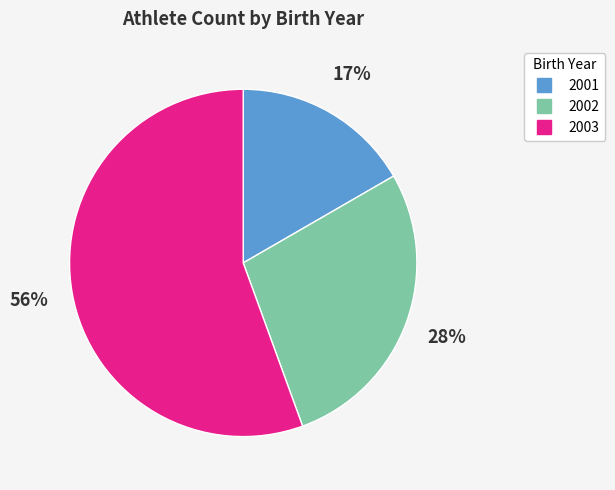

Count the number of slices in the pie.

3